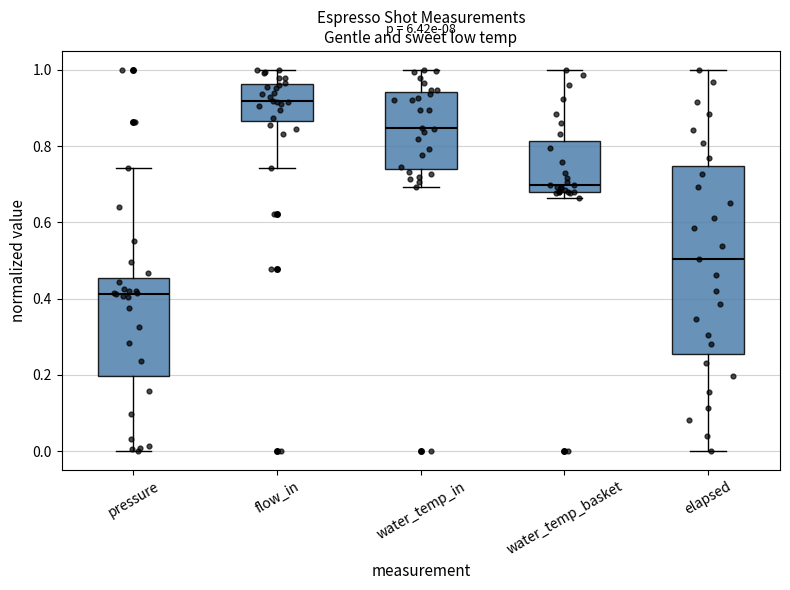

Reading left to right, transcribe this box plot: for each box, give where its median line is, the range the box spans, and where its two whiskers end, as read against the y-axis. The values are not printed on the chart, so give them approximately, as read against the axis.

pressure: median 0.42, box 0.20 to 0.46, whiskers 0.00 to 0.74
flow_in: median 0.92, box 0.86 to 0.96, whiskers 0.74 to 1.00
water_temp_in: median 0.84, box 0.74 to 0.94, whiskers 0.70 to 1.00
water_temp_basket: median 0.70, box 0.68 to 0.82, whiskers 0.66 to 1.00
elapsed: median 0.50, box 0.26 to 0.74, whiskers 0.00 to 1.00